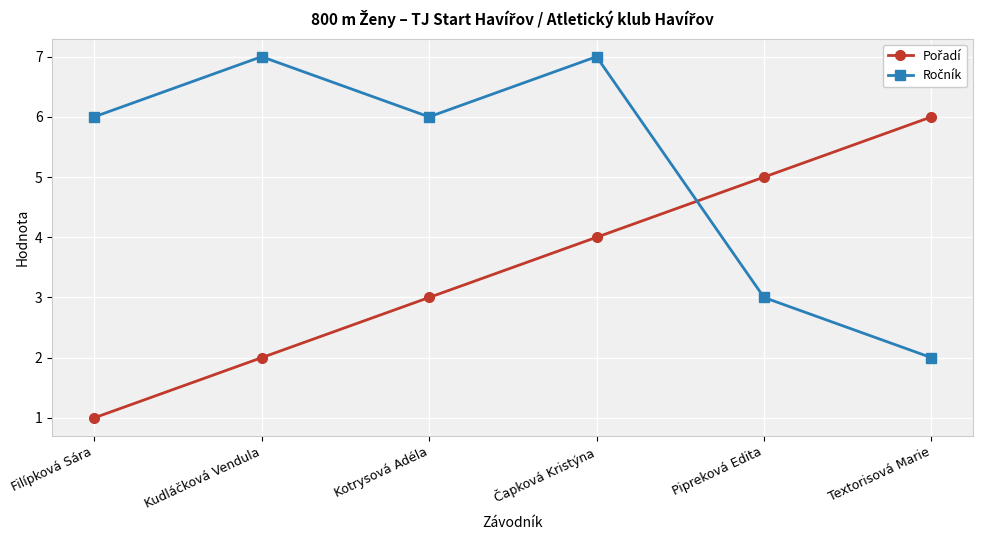

At which category is the sum across all series the highest?

Čapková Kristýna